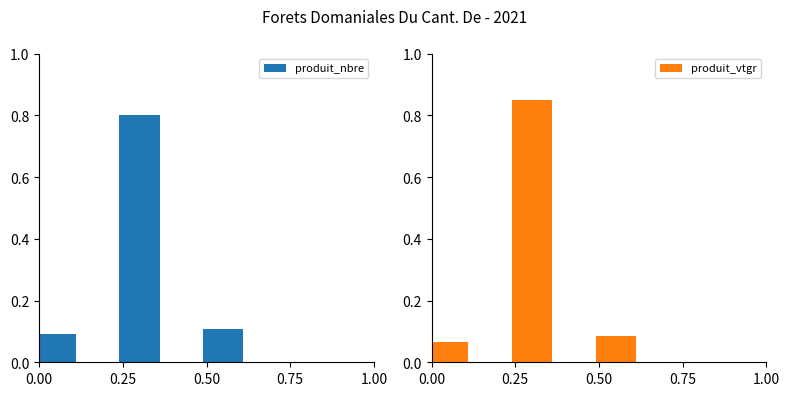

Count the number of categories in the chart.

3